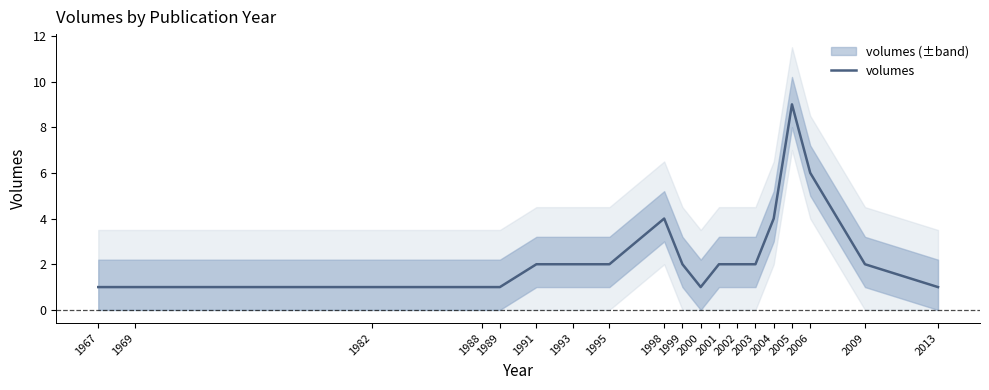

Does the chart have visible grid lines?

No